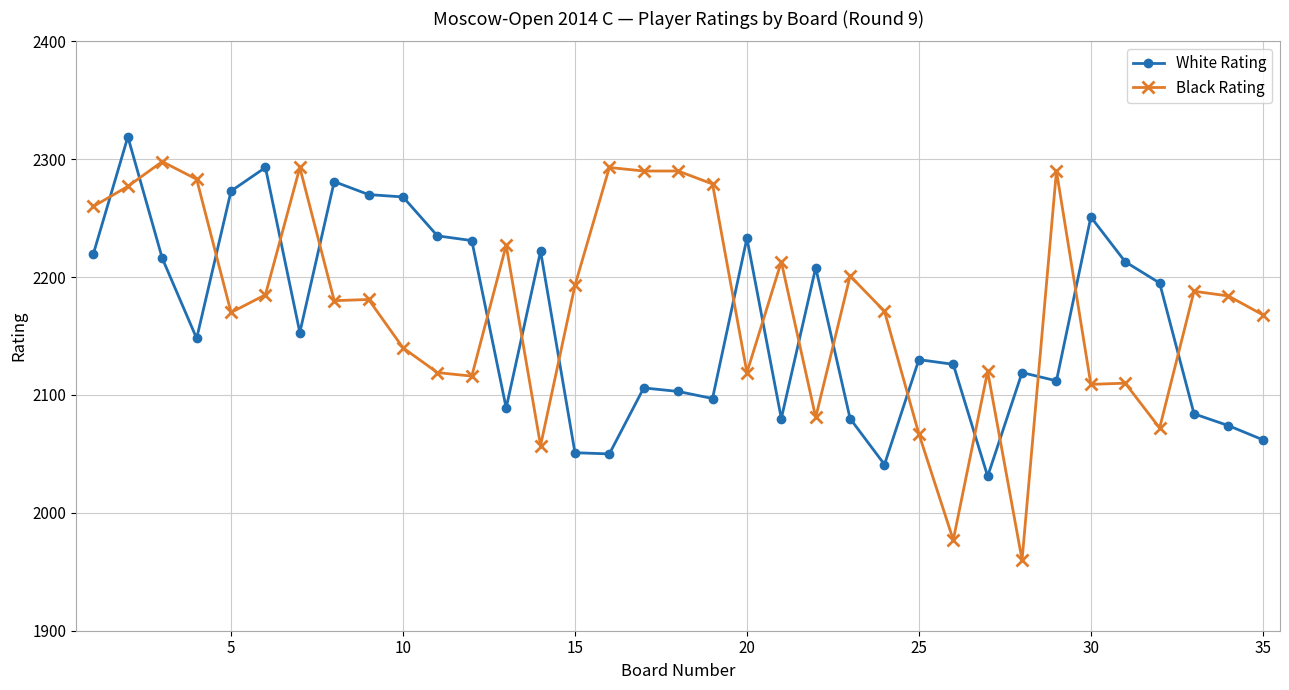

True or false: Black Rating has more than 1 points higher than both neighbors.

True